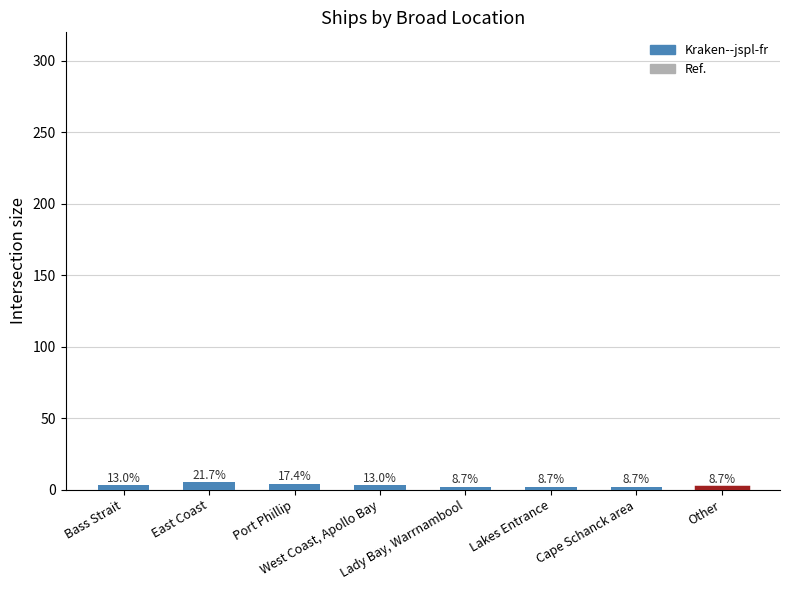

What is the difference between the values at Bass Strait and Lady Bay, Warrnambool?

1